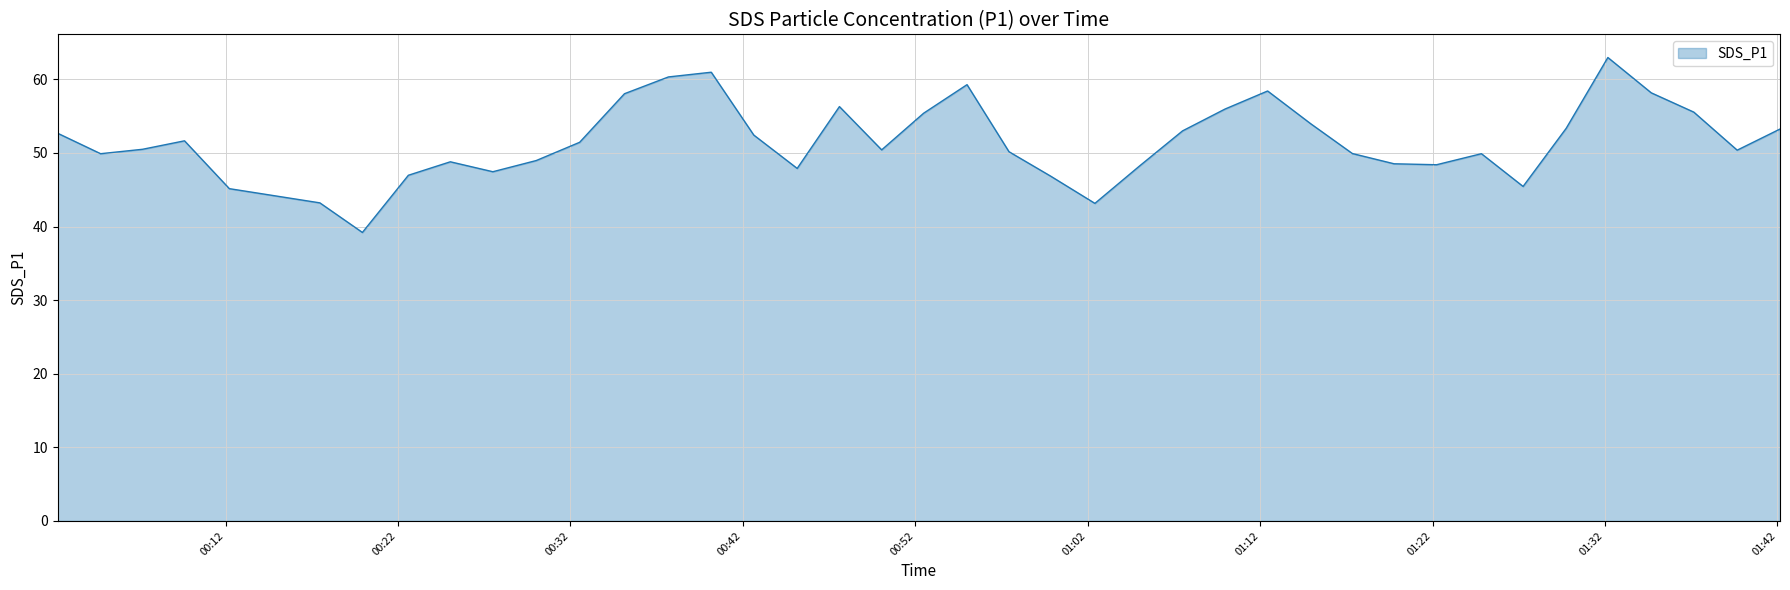

What is the maximum value shown in the chart?

63.0